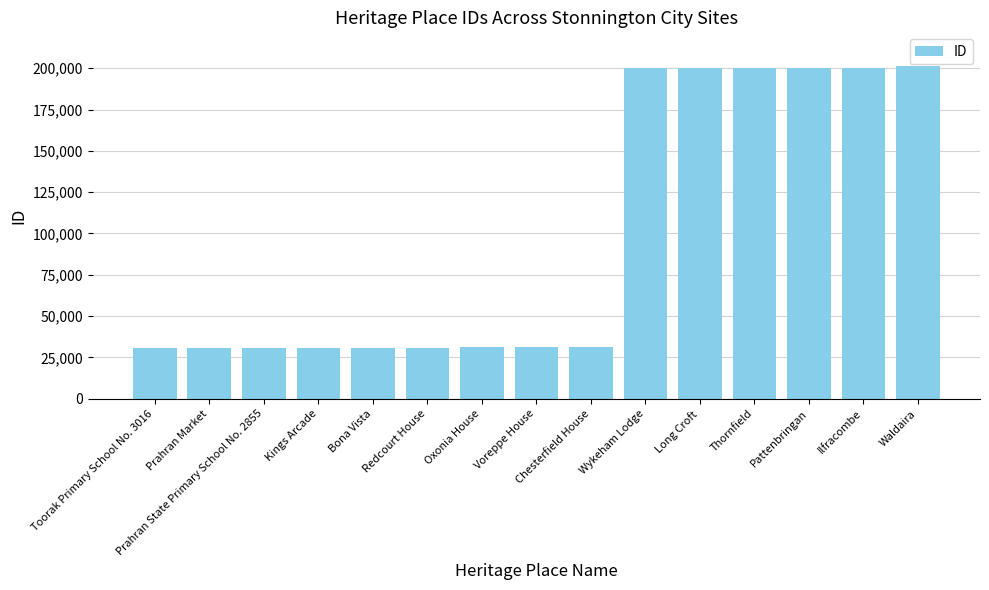

Are the bars horizontal?

No